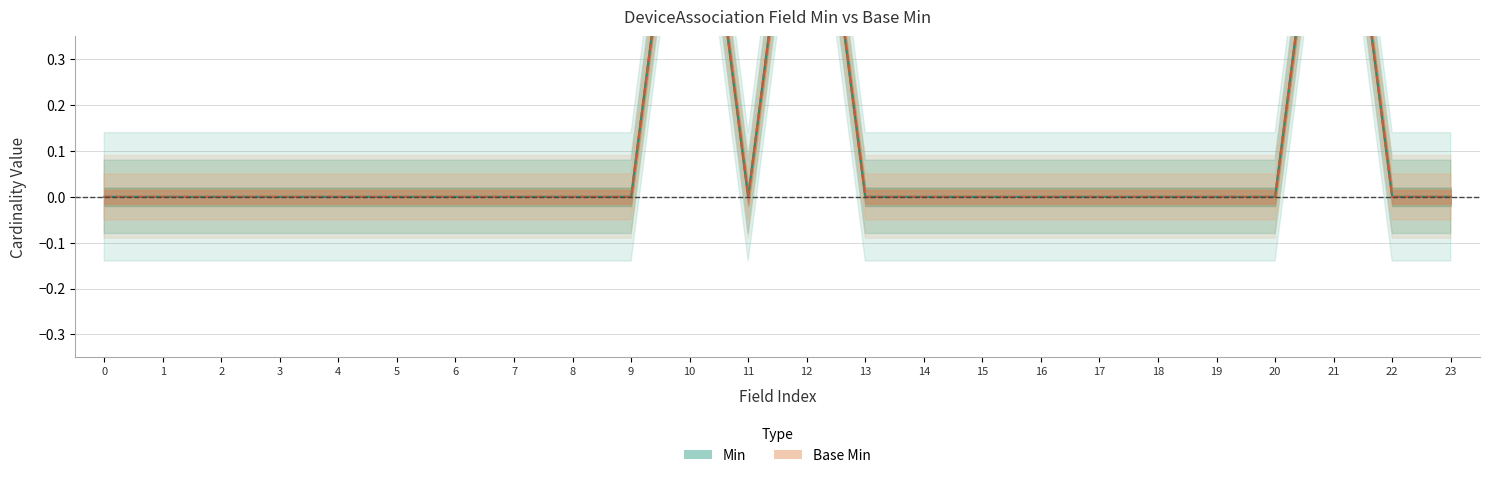

The Min series shows 0 at 18. True or false?

True